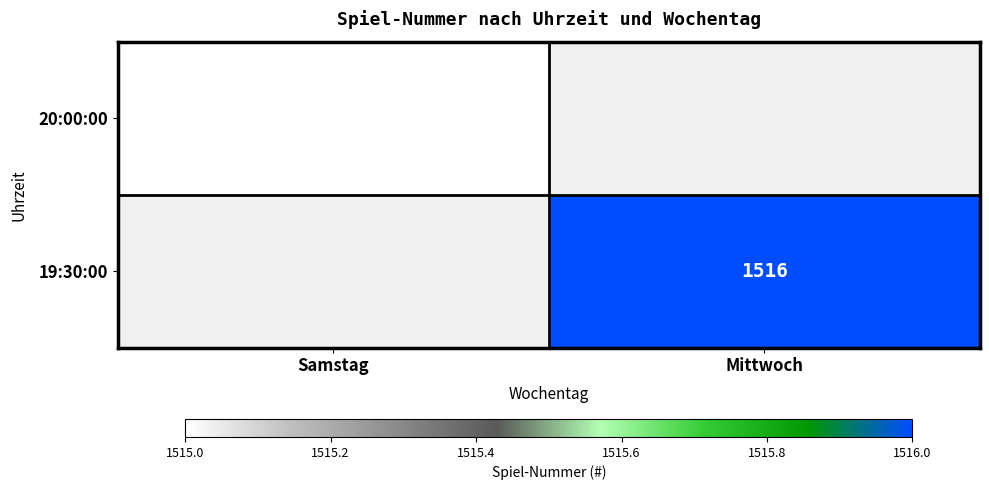

True or false: 20:00:00 has a value of 2446.3 at Samstag.

False